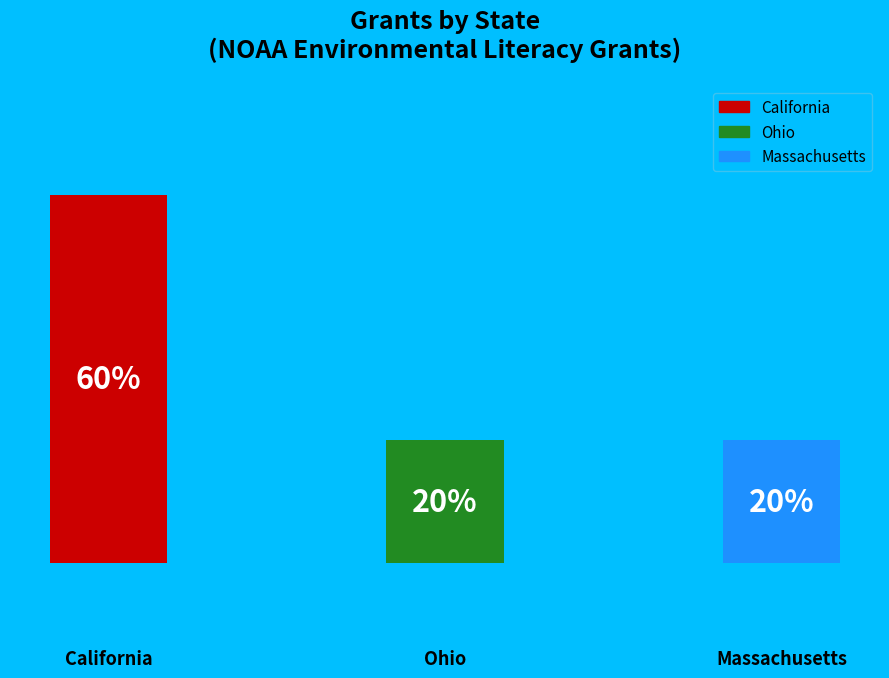

Are the bars horizontal?

No